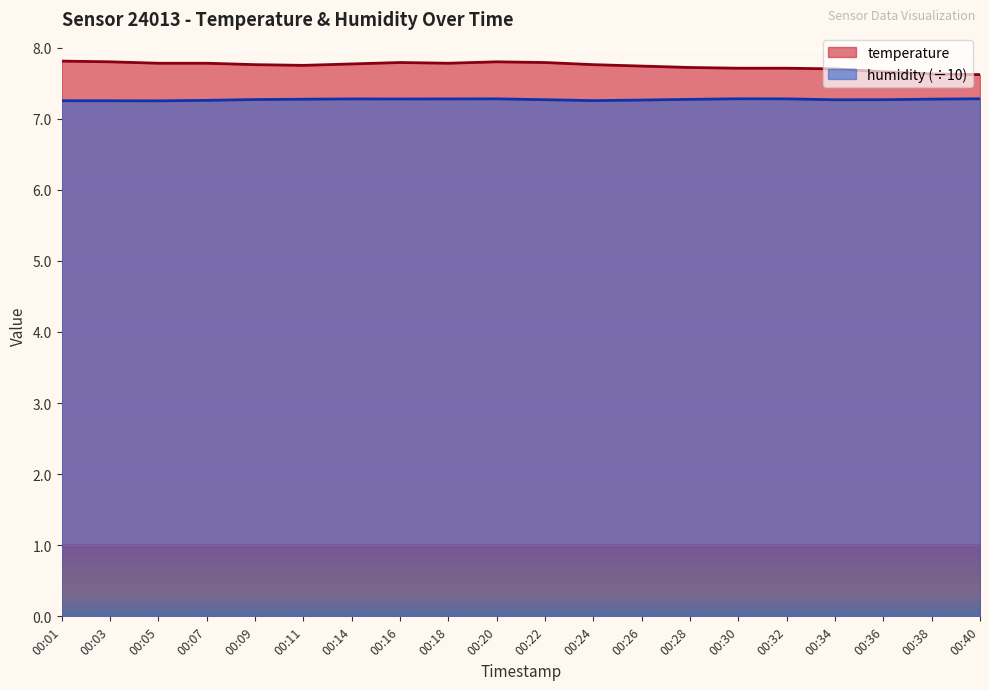

At which category does humidity reach its first local peak?

00:14